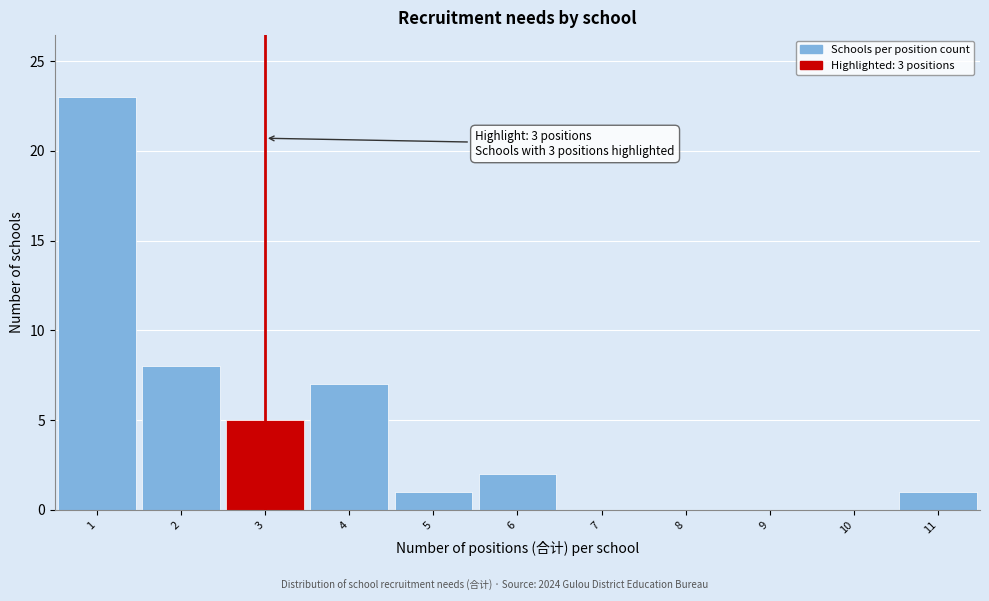

Which range on the x-axis has the tallest bar?

0.5 to 1.5